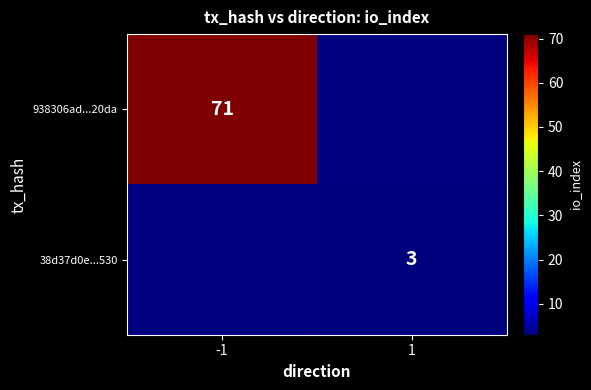

Which has a higher value, 1 or -1?

-1